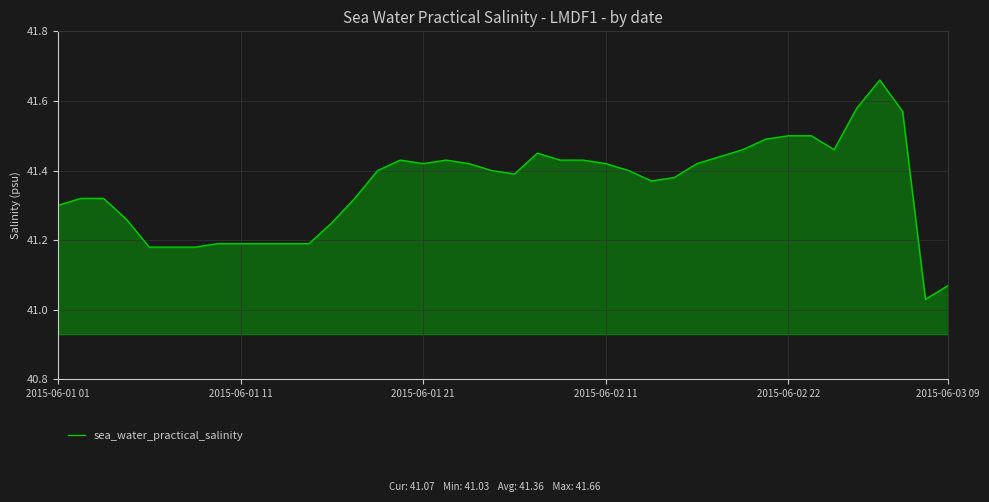

What is the difference between the maximum and minimum values?

0.6